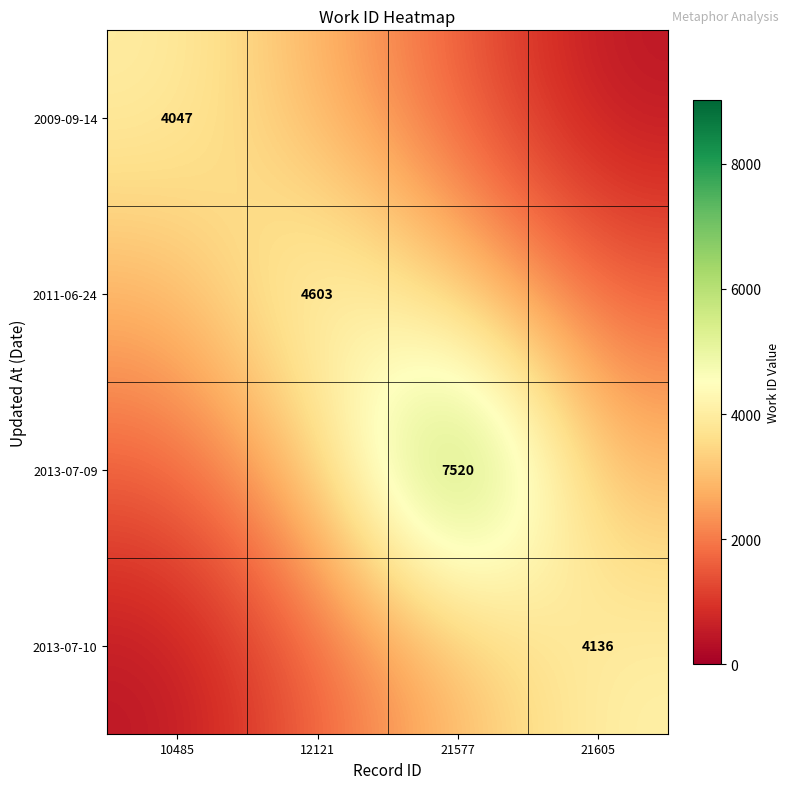

At which category is the sum across all series the highest?

21577